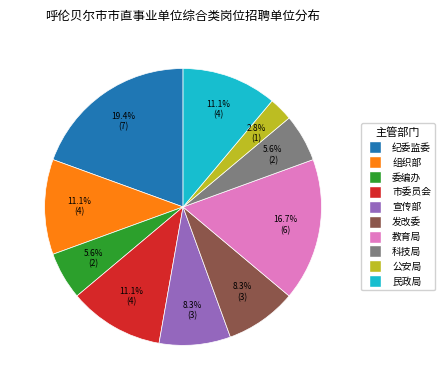

Does any single category account for the majority?

No